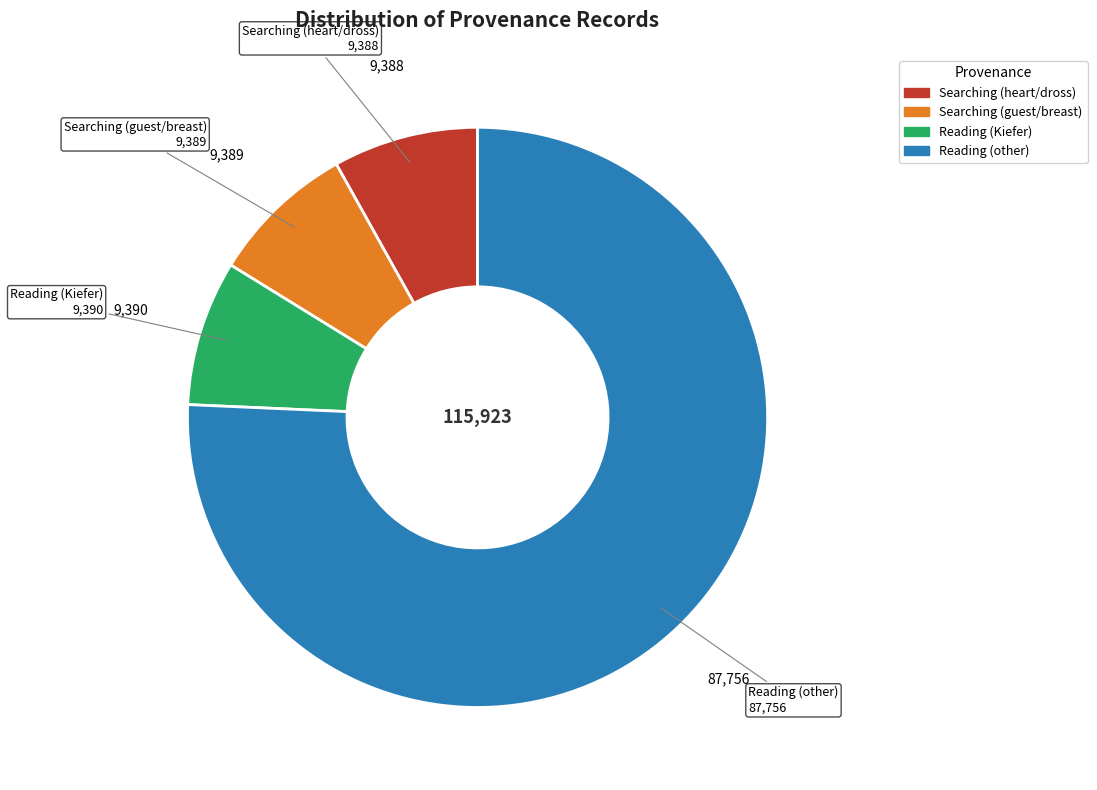

Is there a majority slice in this chart?

Yes